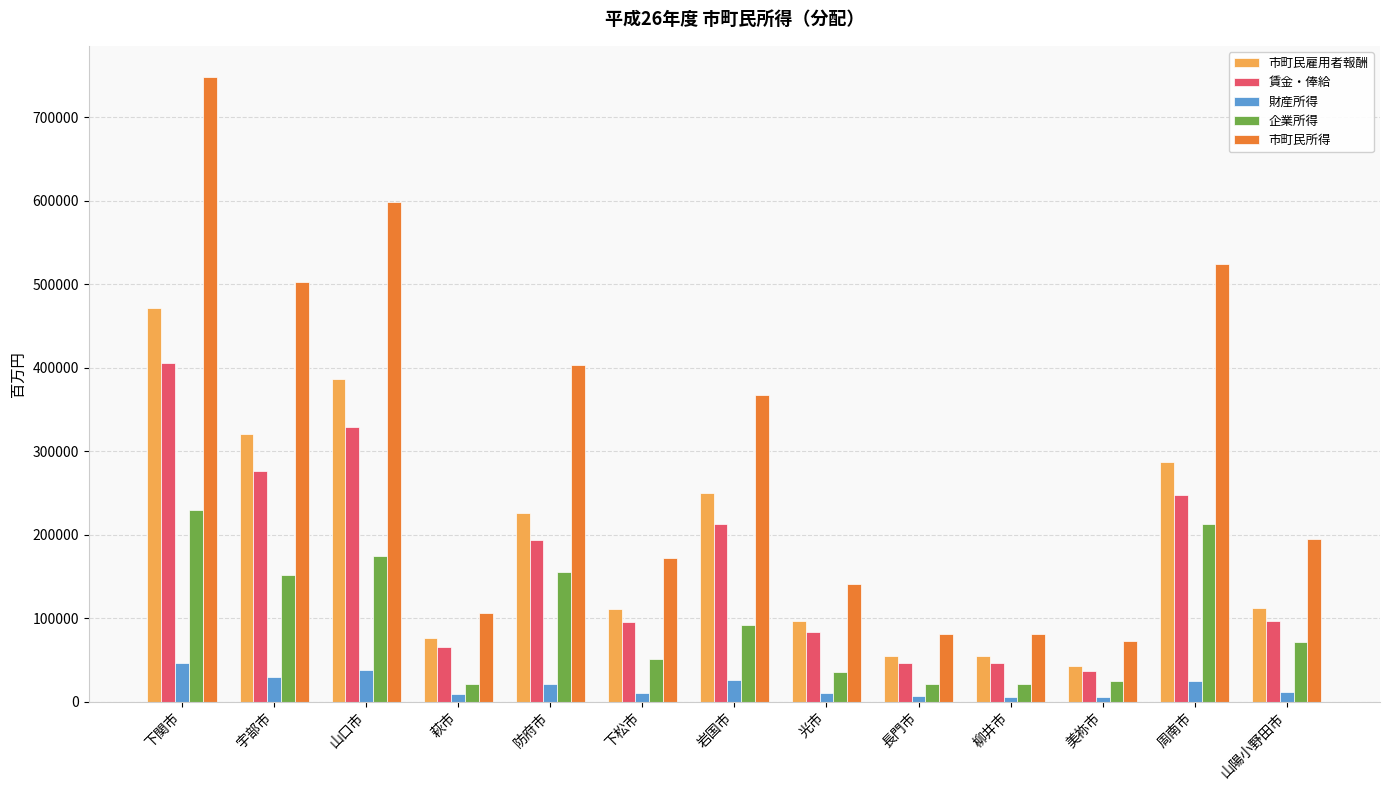

What is the value of the 市町民雇用者報酬 bar at the 3rd from the left?

386596